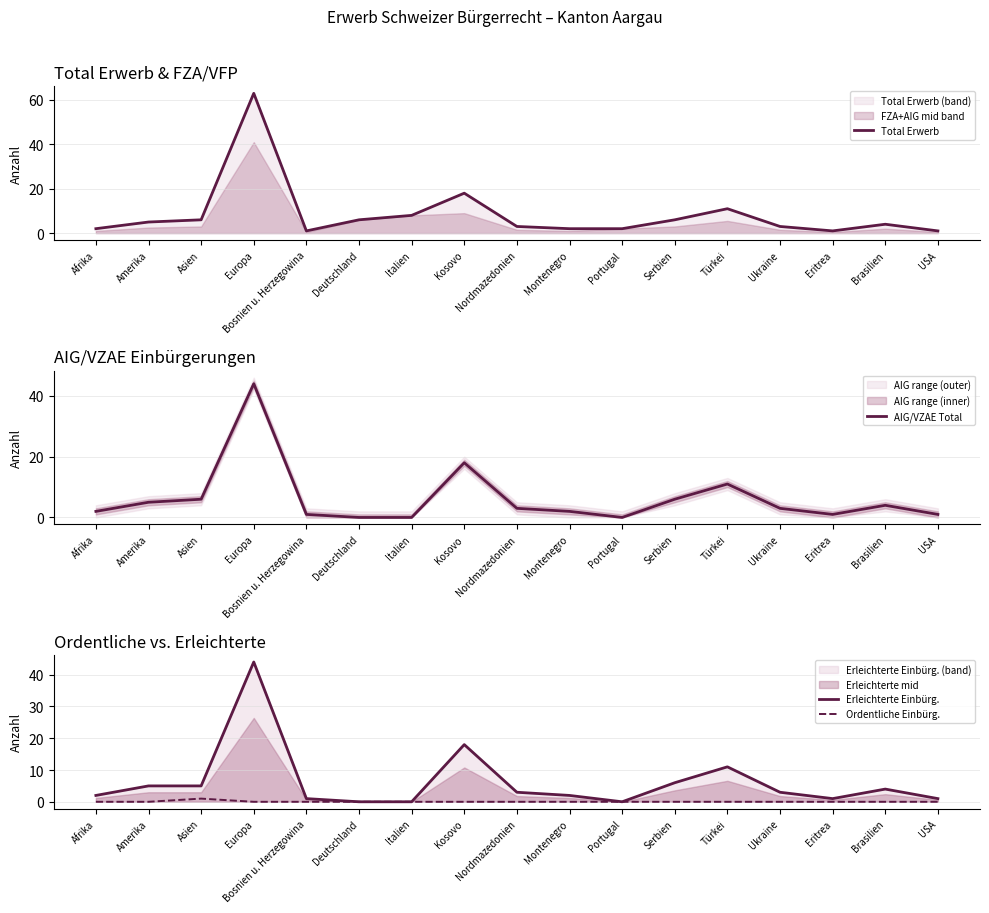

How many values in the AIG/VZAE Total series are below 3?

8